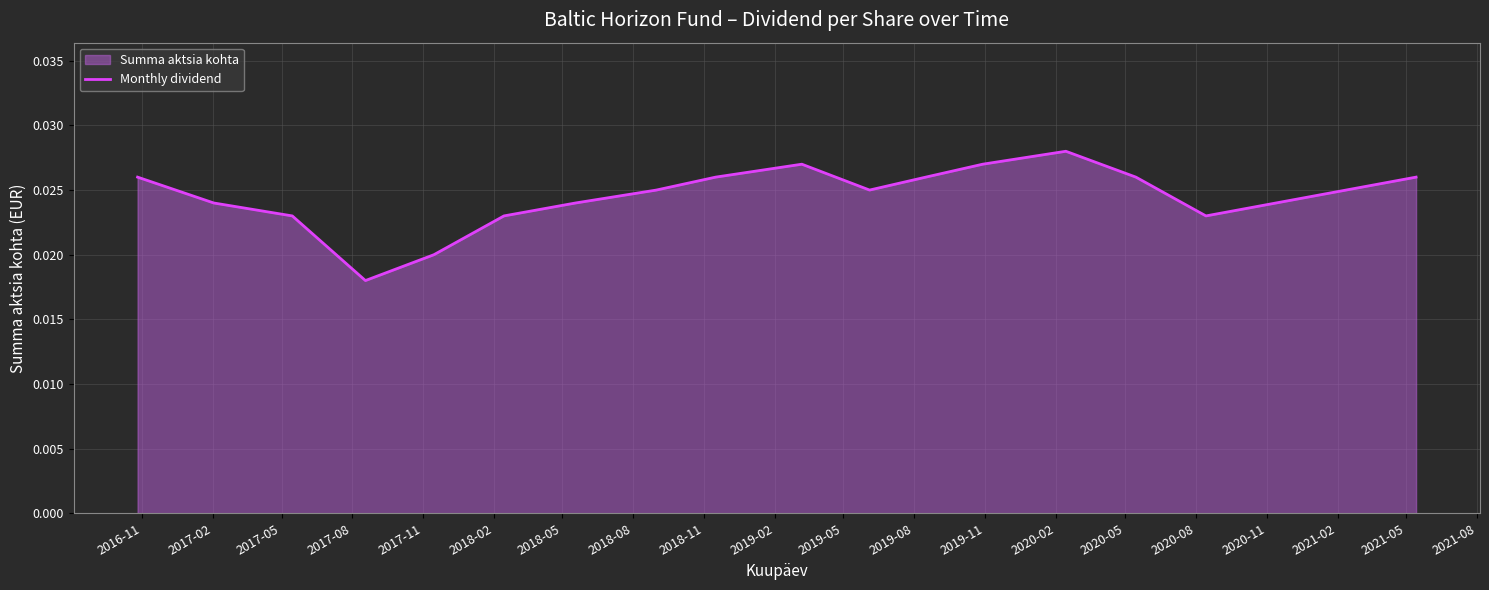

Rank the categories by value from lowest to highest.

2017-08, 2017-11, 2017-05, 2018-02, 2020-08, 2017-02, 2018-05, 2020-11, 2018-08, 2019-05, 2021-02, 2016-11, 2018-11, 2019-08, 2020-05, 2021-05, 2019-02, 2019-11, 2020-02